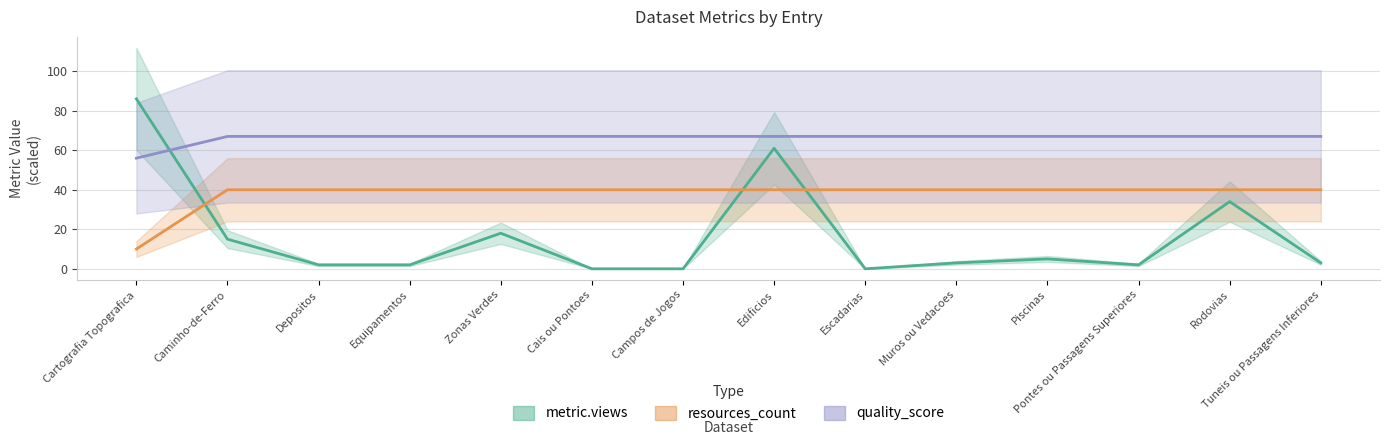

What is the label of the 5th point from the right?

Muros ou Vedacoes